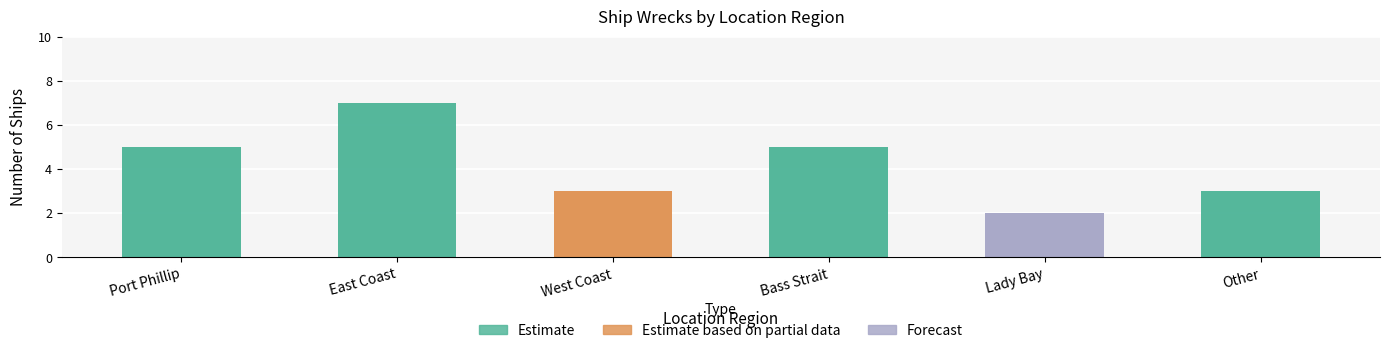

What is the ratio of the value at East Coast to the value at Lady Bay?

3.5